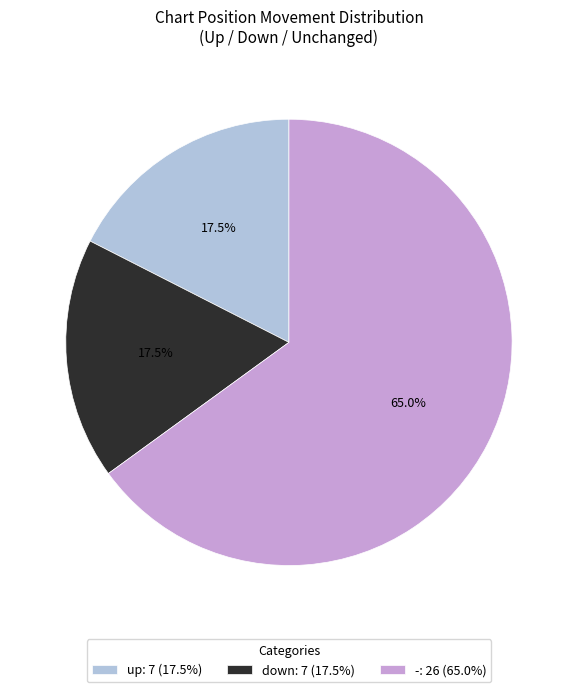

What is the ratio of the value at down to the value at up?

1.0